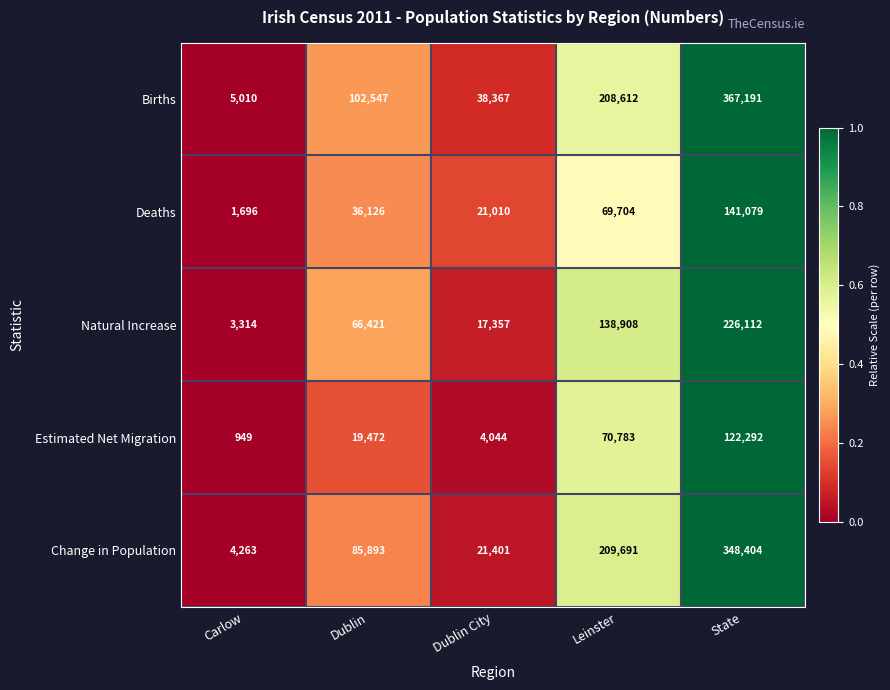

Reading left to right, list all the values displayed in this chart.

Births: 5010	102547	38367	208612	367191
Deaths: 1696	36126	21010	69704	141079
Natural Increase: 3314	66421	17357	138908	226112
Estimated Net Migration: 949	19472	4044	70783	122292
Change in Population: 4263	85893	21401	209691	348404